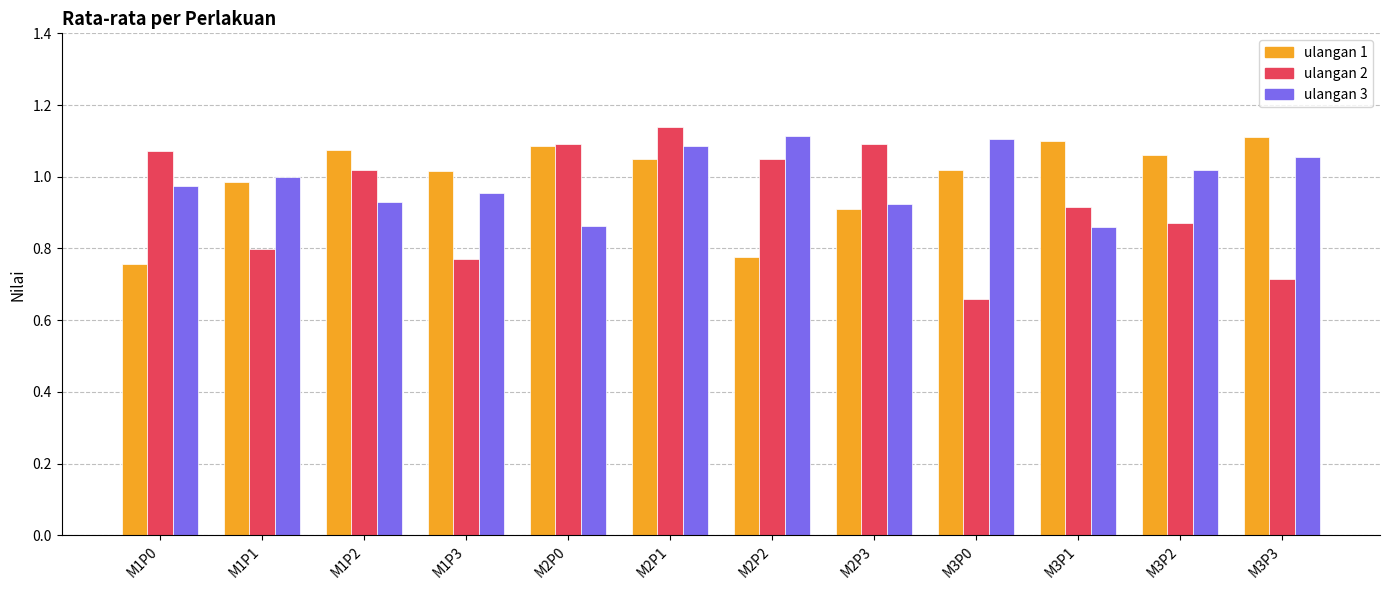

What are all the series names shown in the legend?

ulangan 1, ulangan 2, ulangan 3